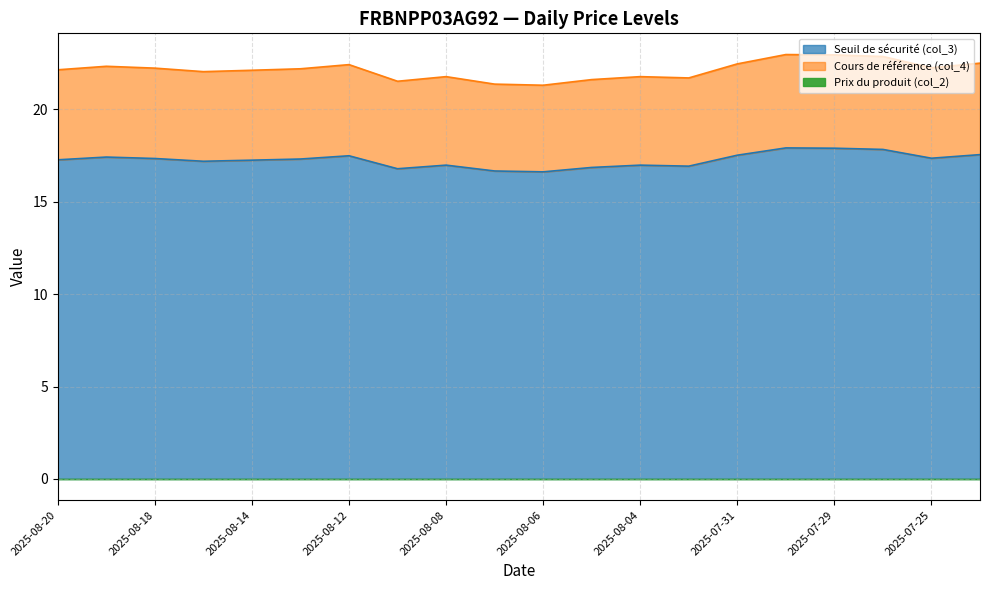

True or false: Cours de référence (col_4) and Seuil de sécurité (col_3) cross at least once.

False